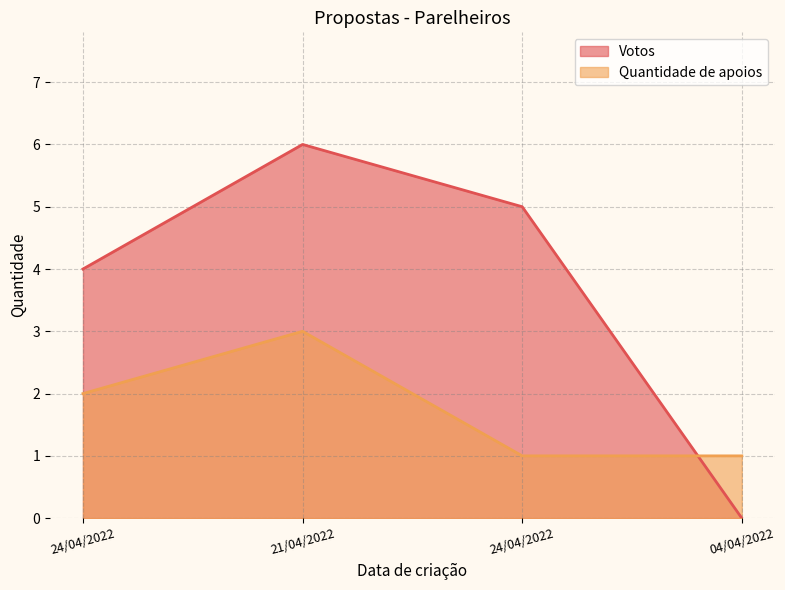

True or false: Votos has more than 0 points higher than both neighbors.

True